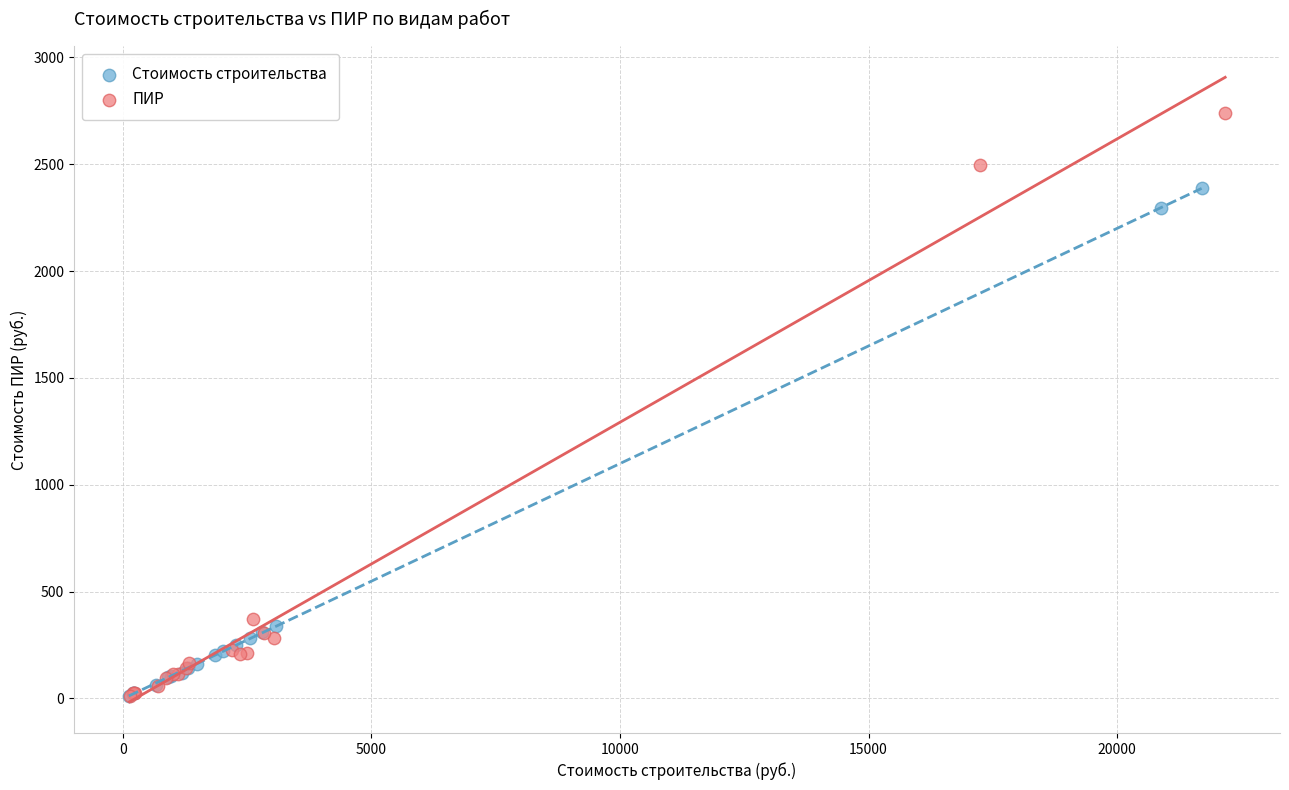

Which series has the widest spread of Y values?

ПИР